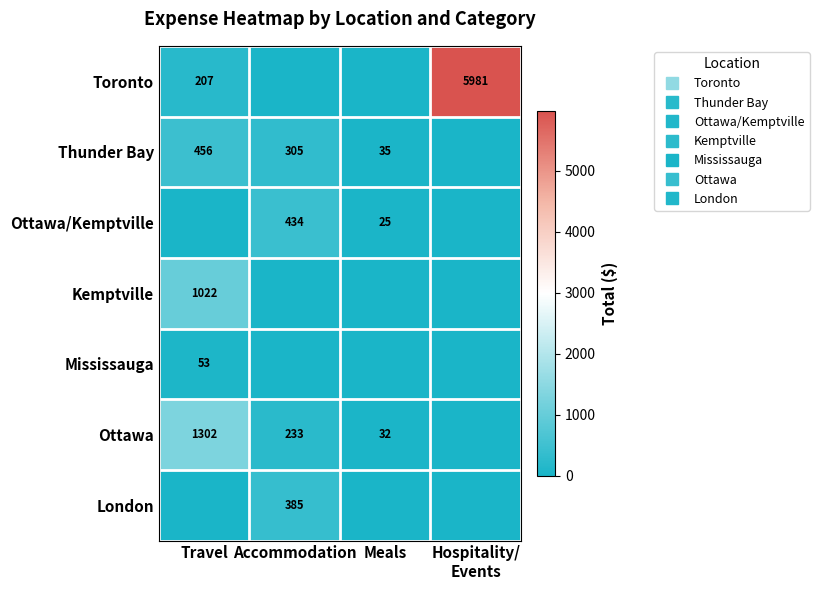

Is it true that Mississauga equals 0.0 at Accommodation?

True